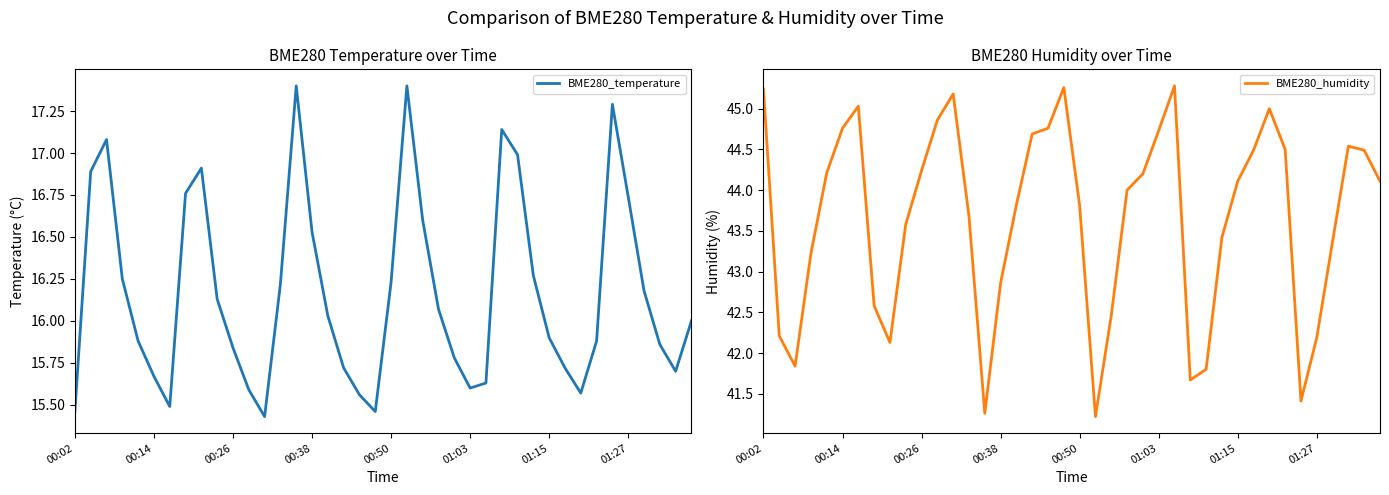

The value of BME280_temperature at 19 is 15.5. True or false?

True